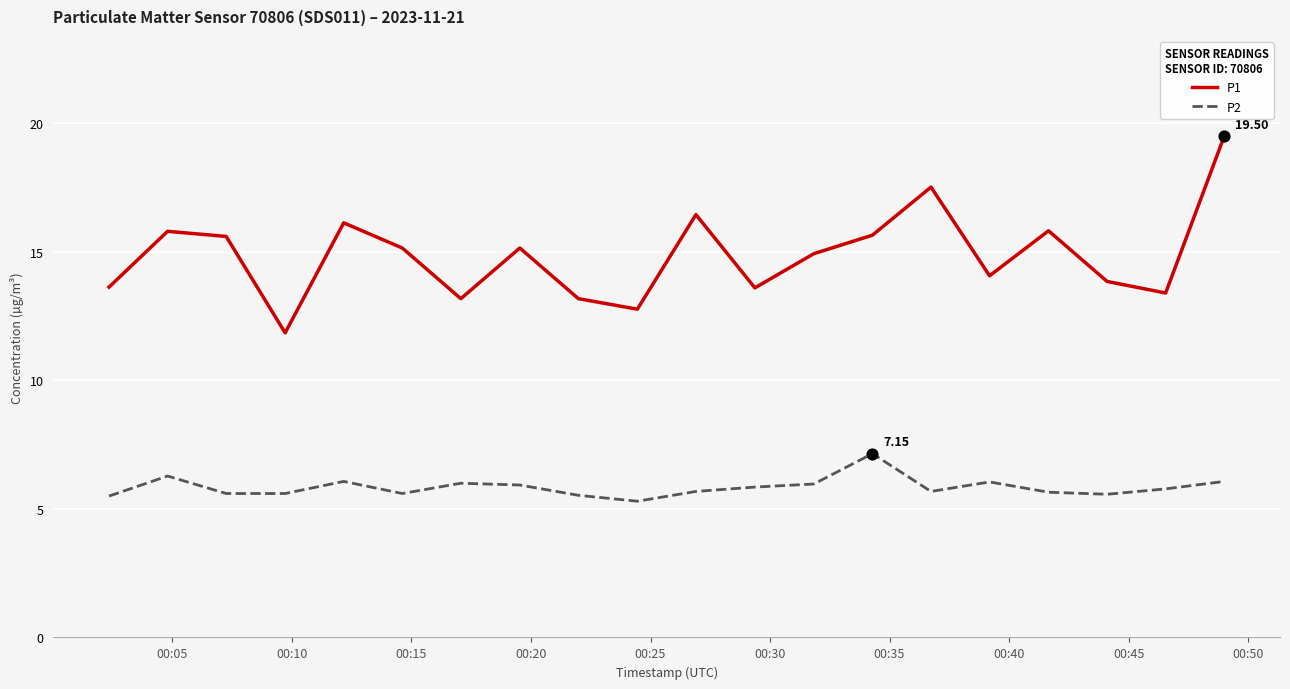

Which series has the largest range (max minus min)?

P1